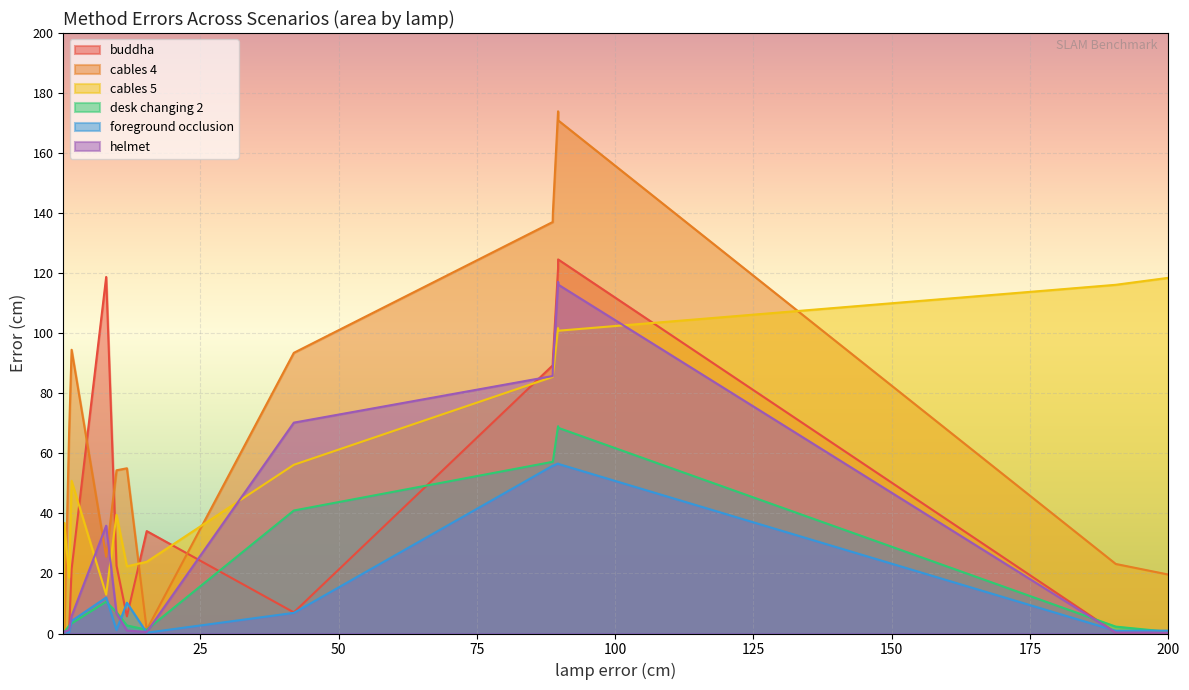

Which series has the widest spread of values?

cables 4